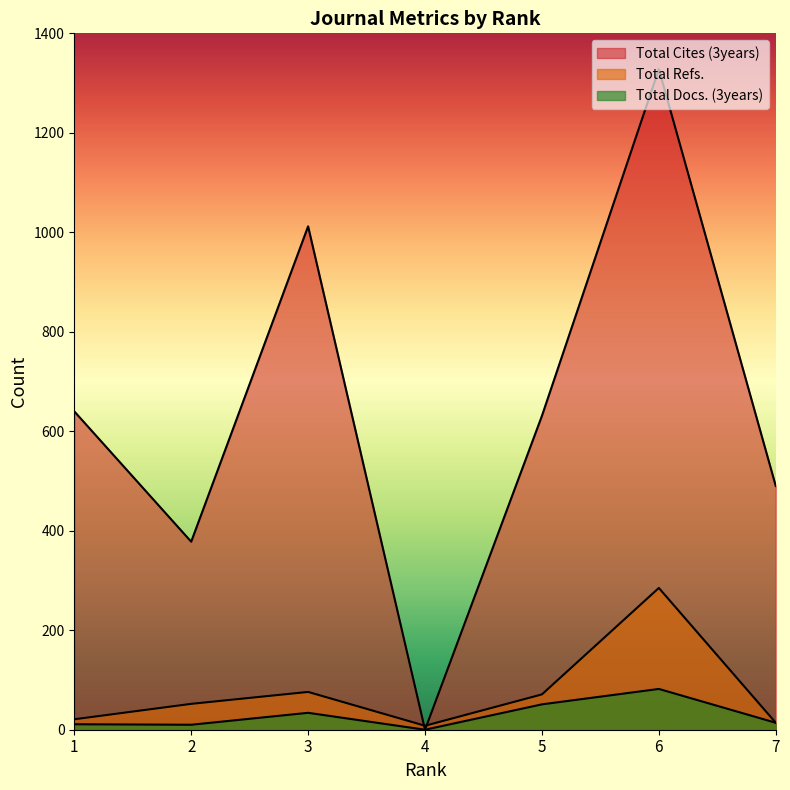

Does the chart display data point markers on the line(s)?

No